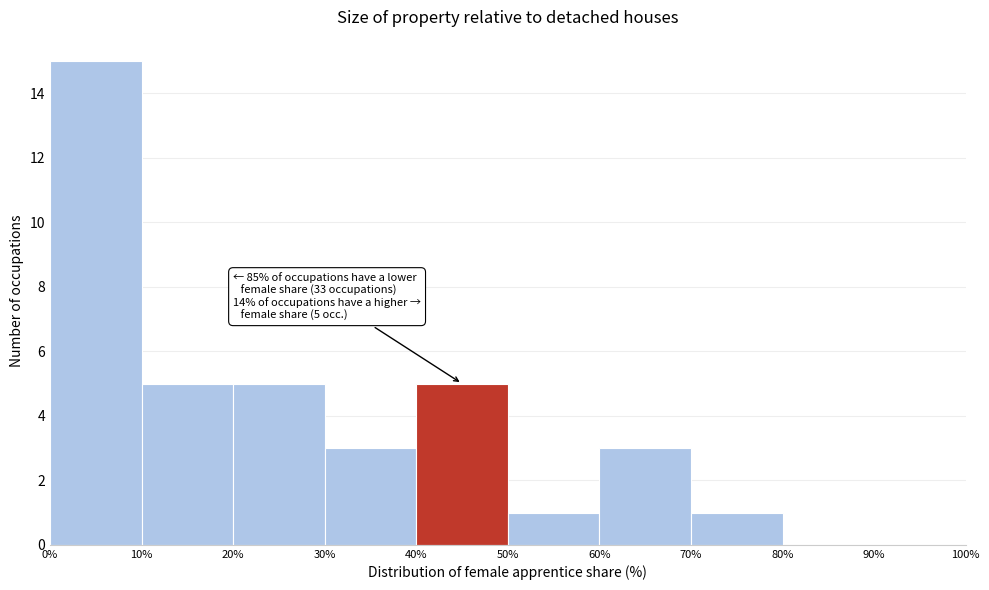

Which range on the x-axis has the tallest bar?

0% to 10%